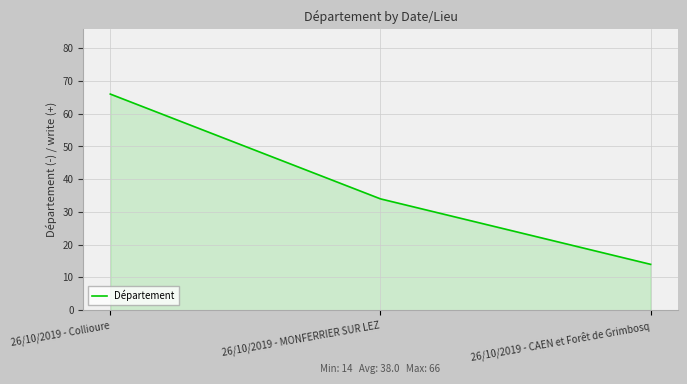

Rank the categories by value from lowest to highest.

26/10/2019 - CAEN et Forêt de Grimbosq, 26/10/2019 - MONFERRIER SUR LEZ, 26/10/2019 - Collioure